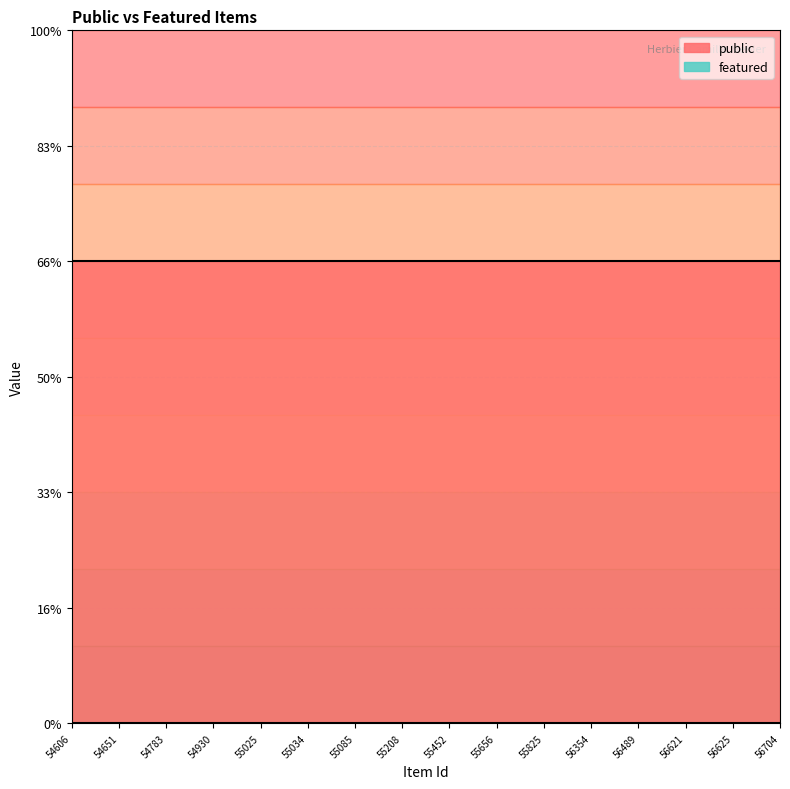

At which category is the sum across all series the highest?

54606